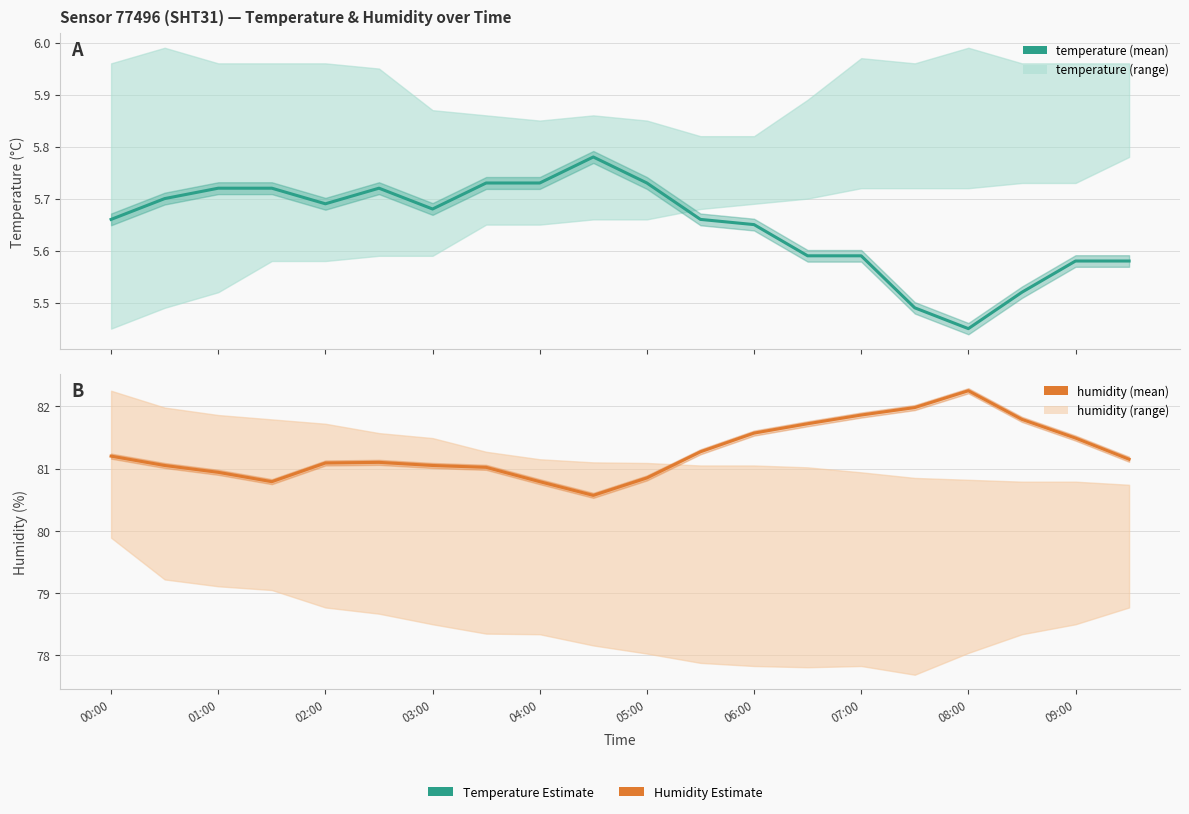

What is the smallest value displayed?

5.5